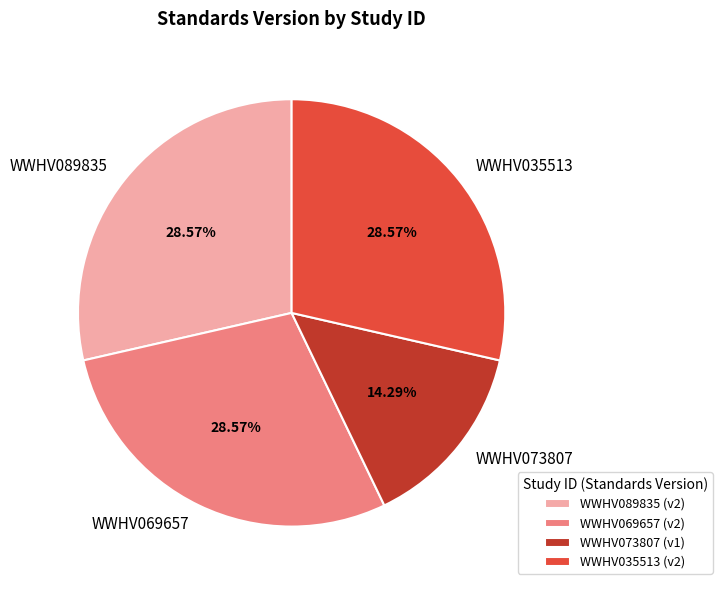

To the nearest percent, what portion does WWHV073807 represent?

14%